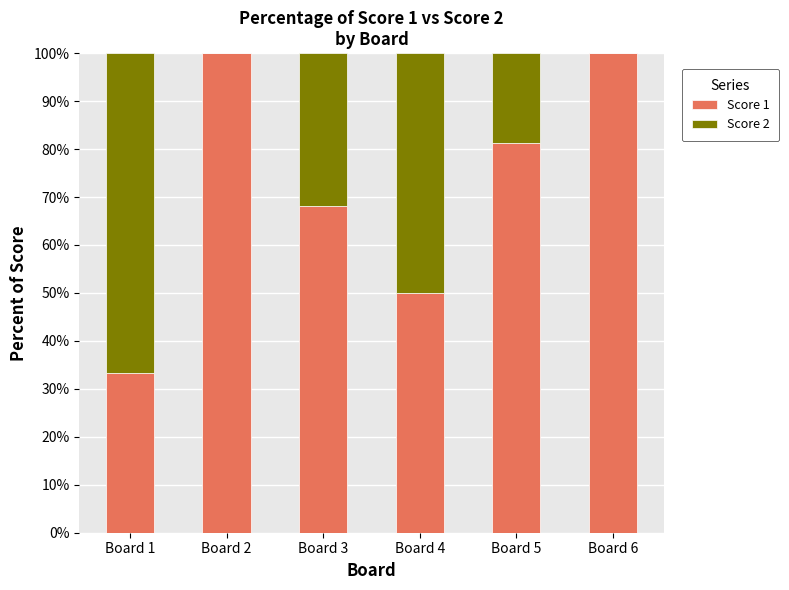

What is the sum of all Score 1 values?

432.8